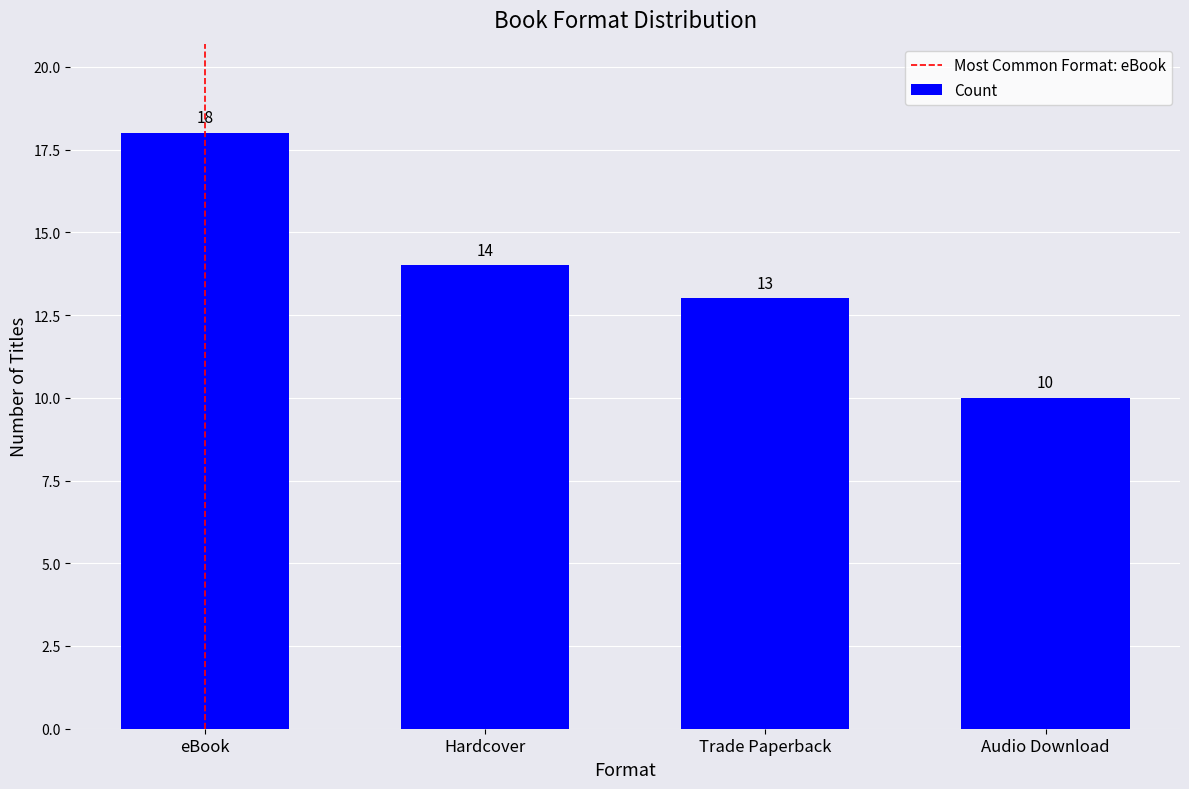

At which label does the data first exceed 14?

eBook